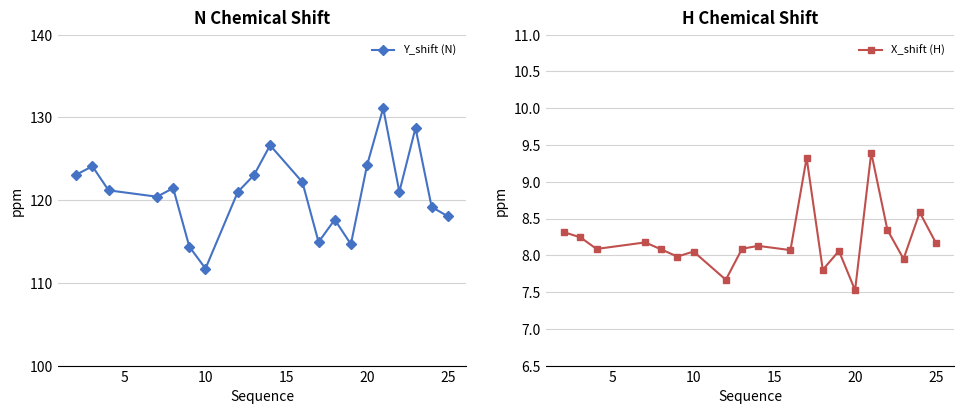

Which category has the lowest value in the Y_shift (N) series?

10